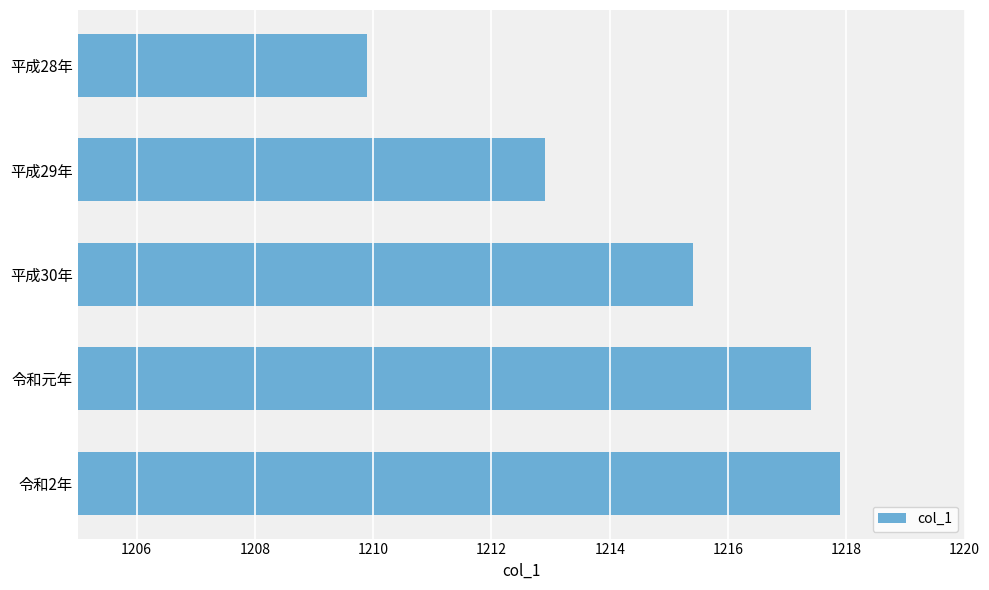

What is the sum of all values?

6073.5